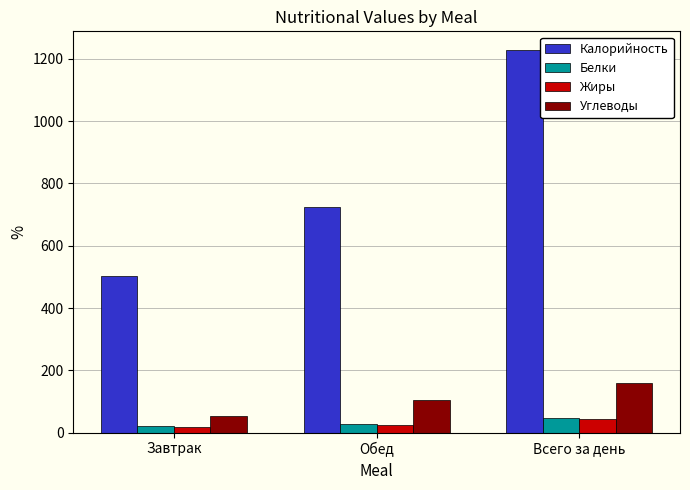

What are all the series names shown in the legend?

Калорийность, Белки, Жиры, Углеводы